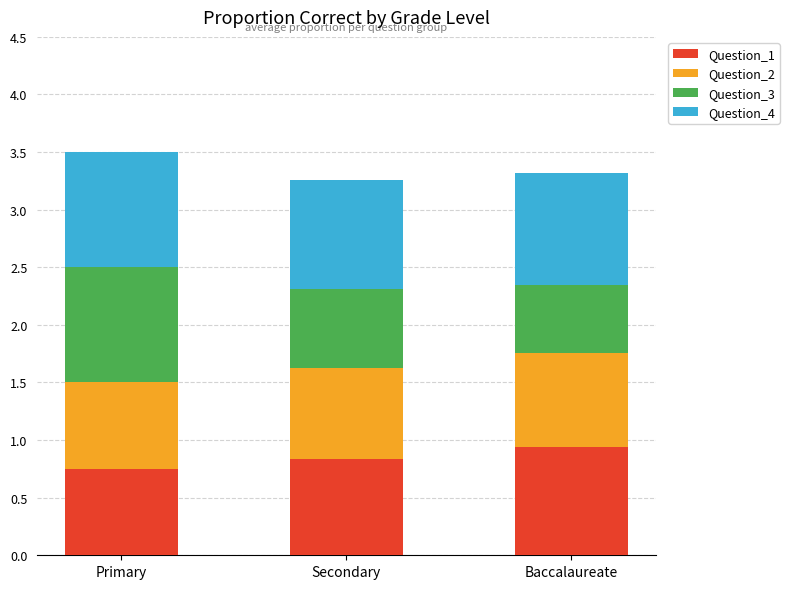

The Question_1 series shows 0.8 at Secondary. True or false?

True